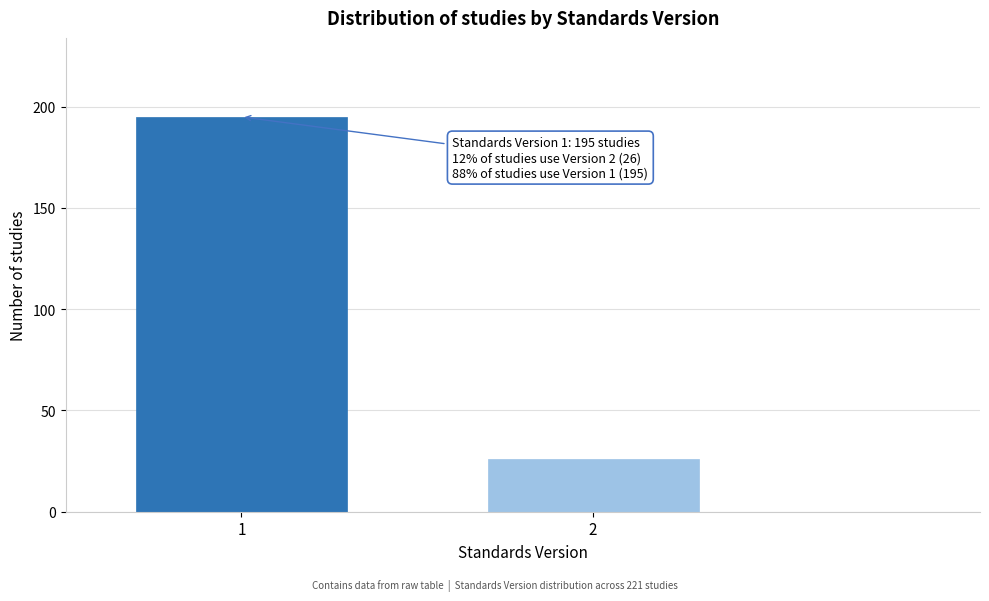

Reading left to right, extract all data points from this chart.

1=195	2=26